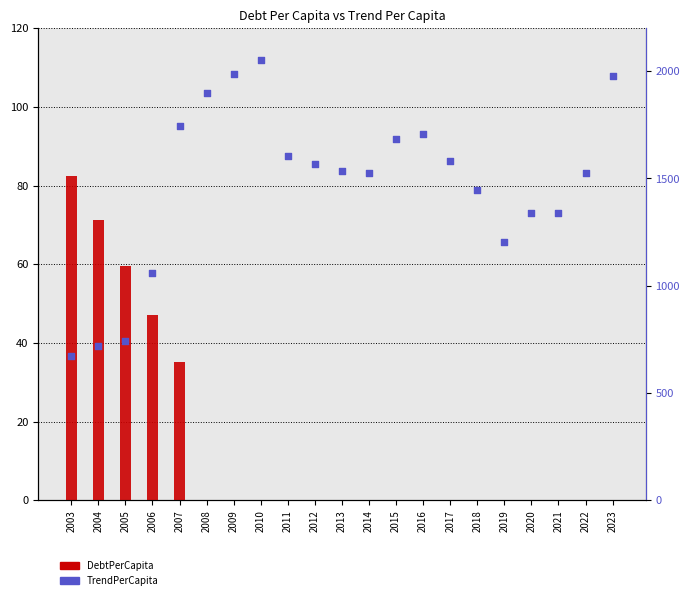

Which series contains the highest Y value?

TrendPerCapita